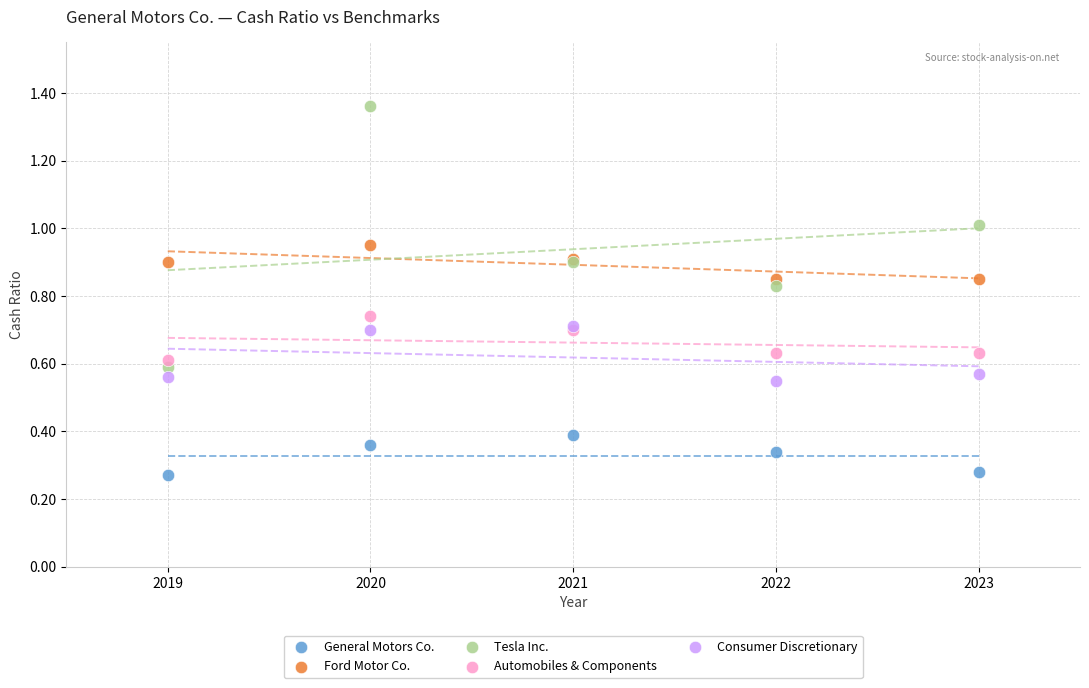

Which series has the largest Y range (max minus min)?

Tesla Inc.